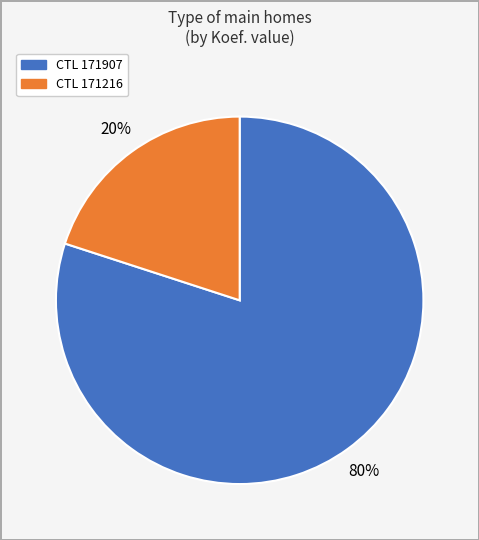

To the nearest percent, what is the average slice percentage?

50%